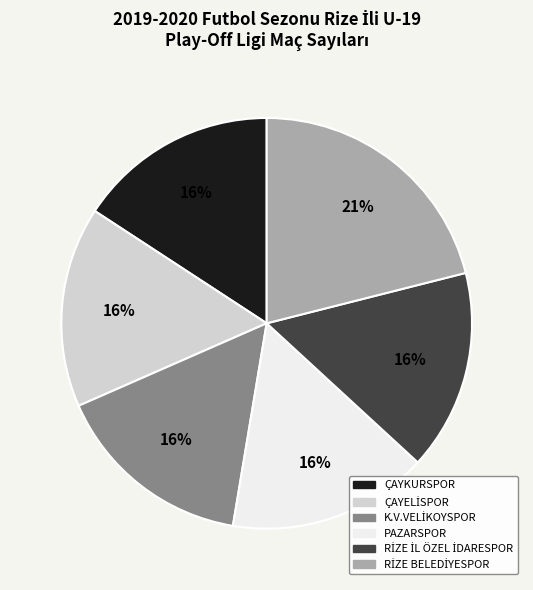

Is there any slice that represents more than half of the pie?

No